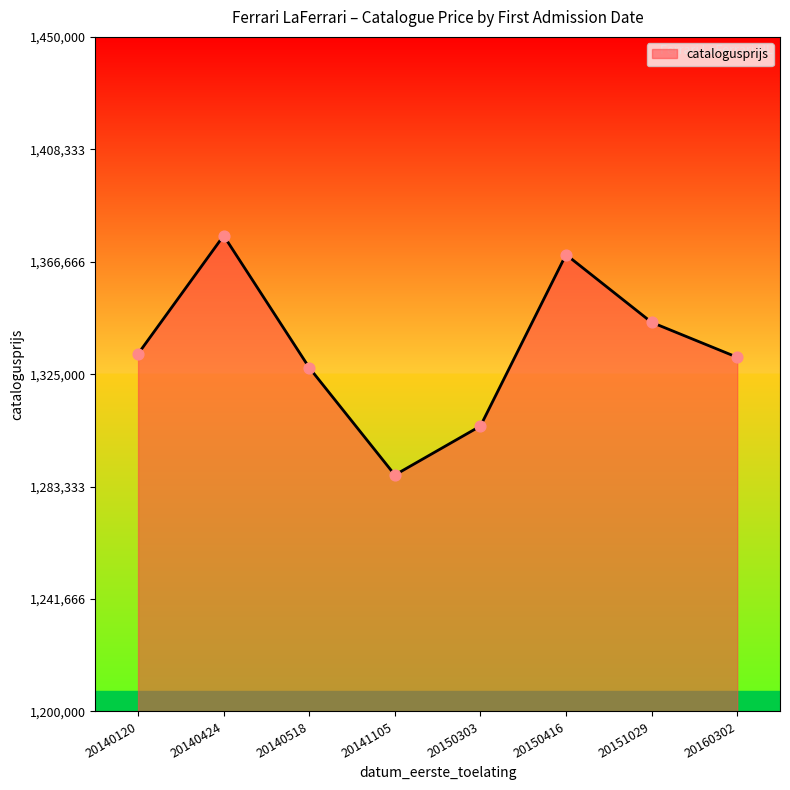

What is the ratio of the value at 20160302 to the value at 20140518?

1.0